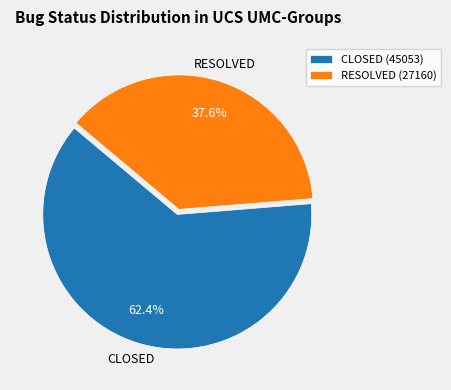

Rank the categories by value from lowest to highest.

RESOLVED, CLOSED